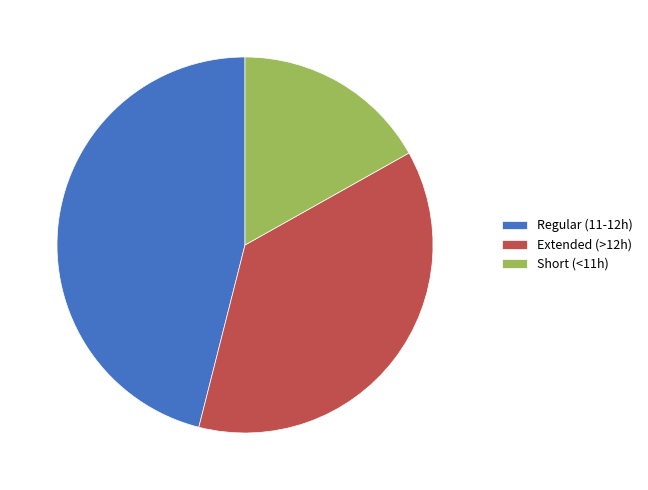

Is it true that Regular (11-12h) is 46% of the pie?

True